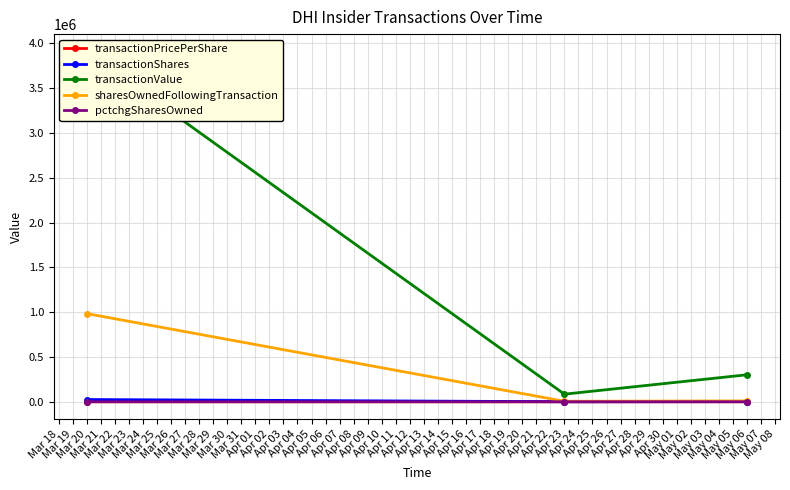

How many categories are shown in the chart?

3